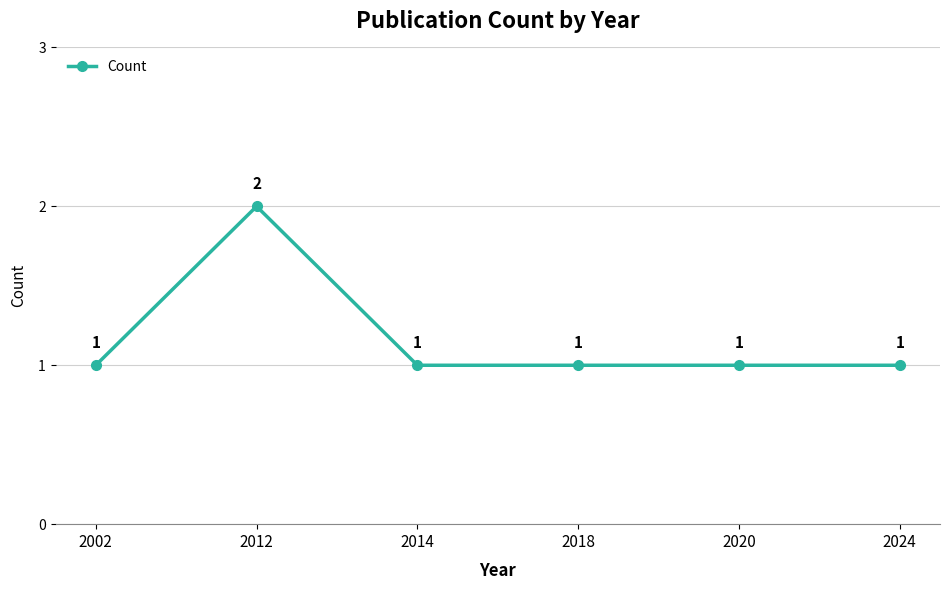

What is the value of the 3rd point from the left?

1